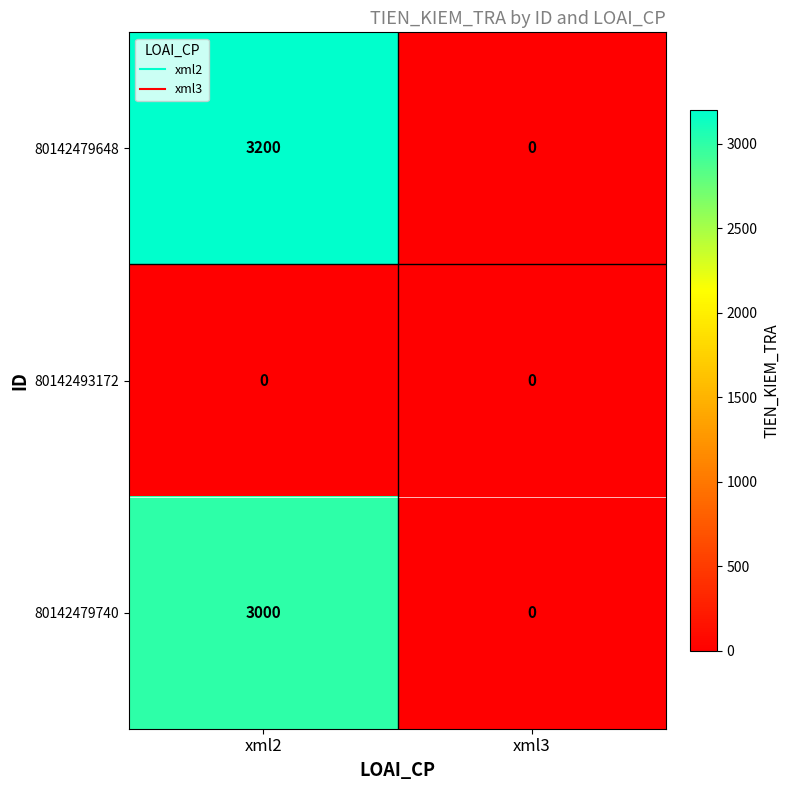

True or false: 80142479648 has a value of 5461 at xml2.

False